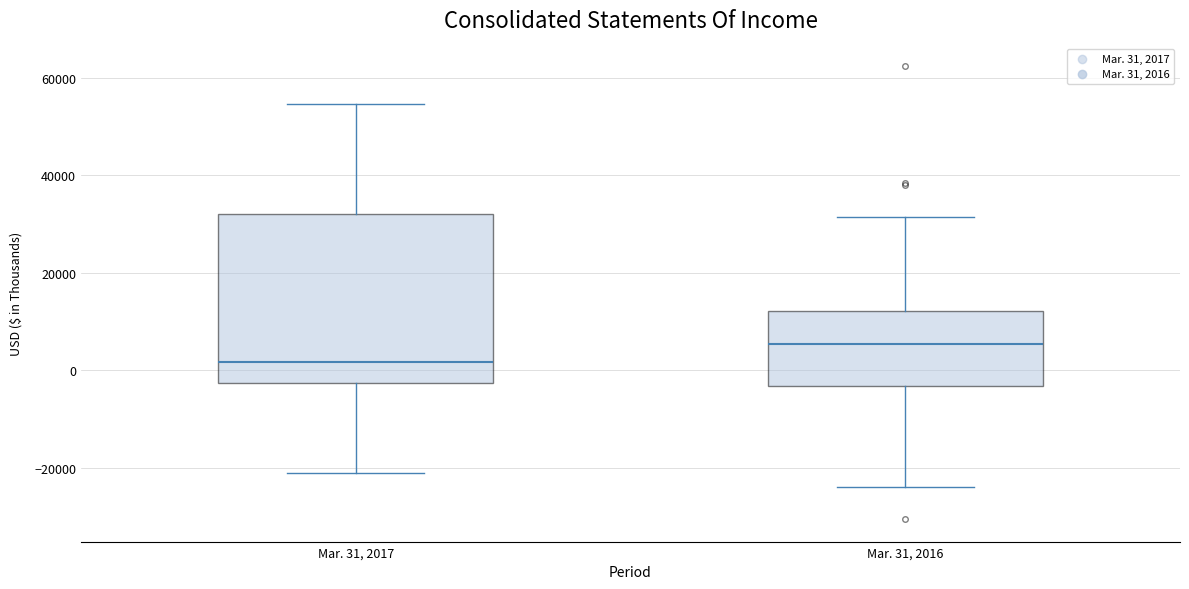

Where is the lower edge of the box for Mar. 31, 2017 on the y-axis? The values are not printed on the chart, so give them approximately, as read against the axis.

-2000